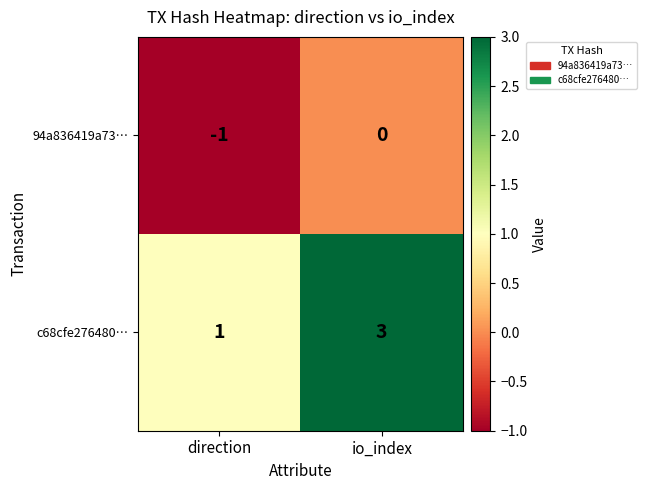

Which series has the largest total across all categories?

c68cfe276480…